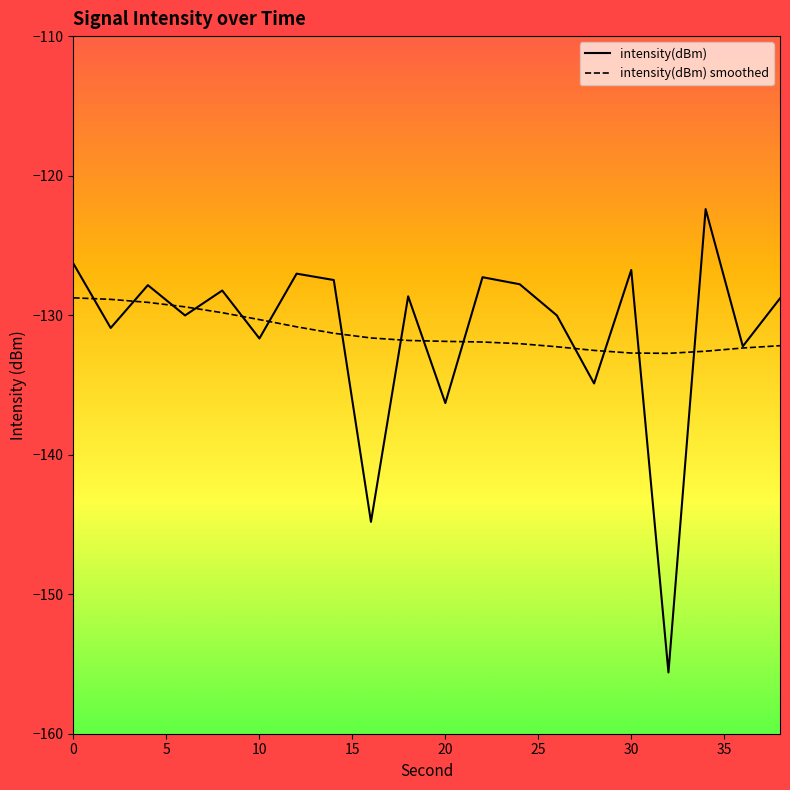

Rank the series by their maximum value, from lowest to highest.

intensity(dBm) smoothed, intensity(dBm)